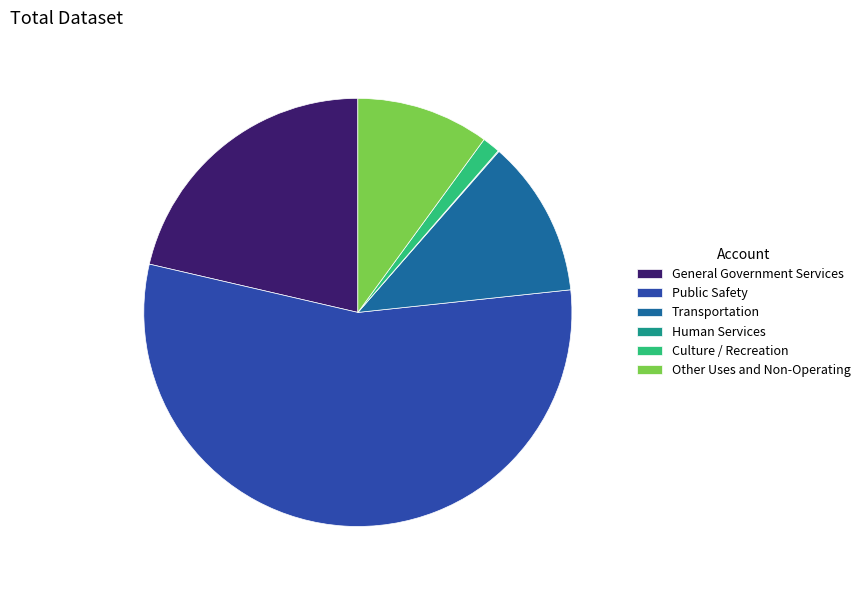

Approximately how many times larger is the value at Public Safety compared to Transportation?

4.7